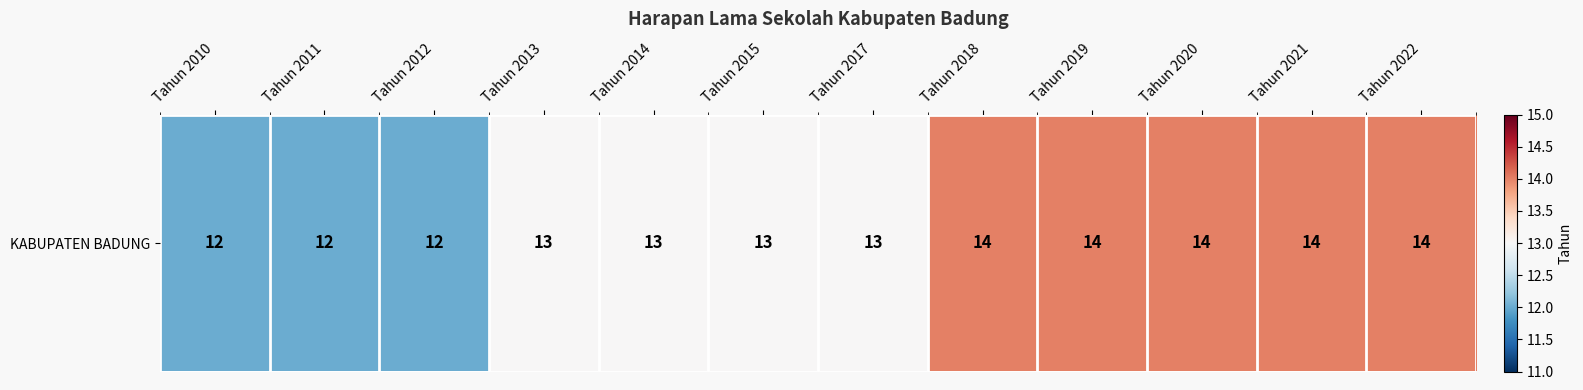

Count the number of data series in this chart.

1